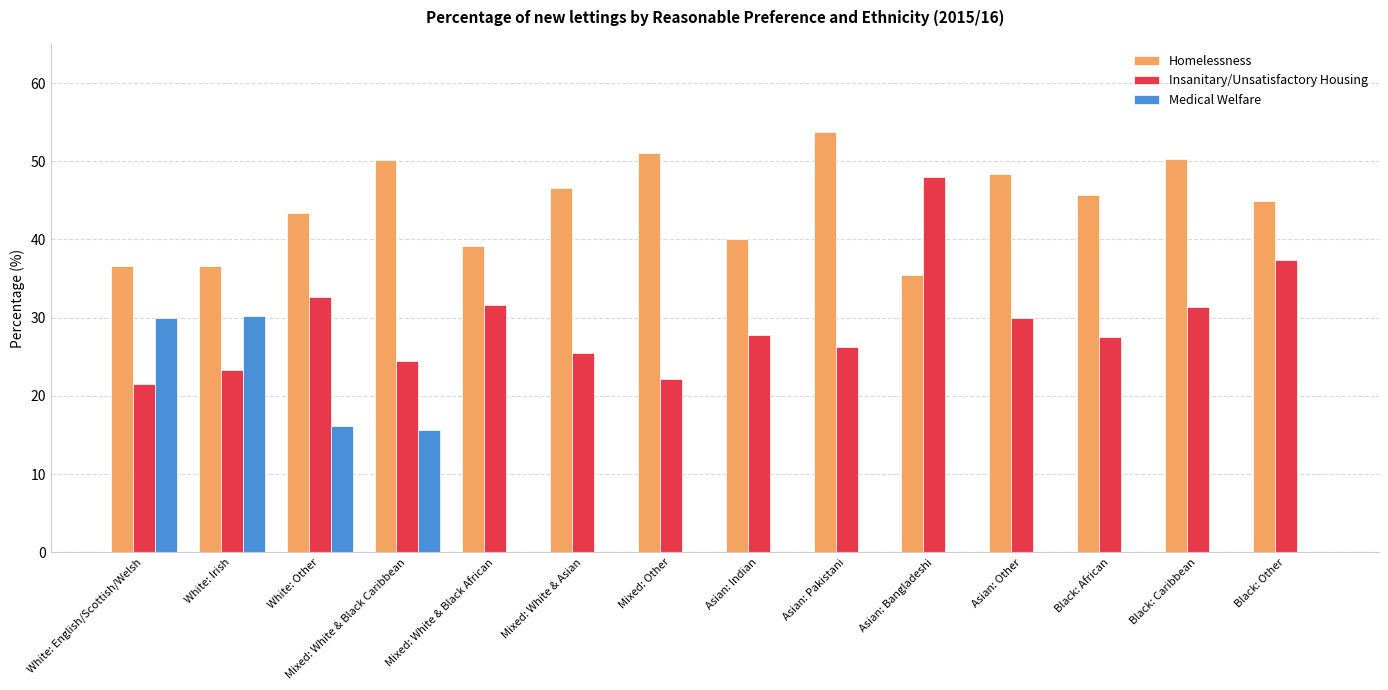

Which series changed the most between Mixed: White & Black African and Asian: Pakistani?

Homelessness